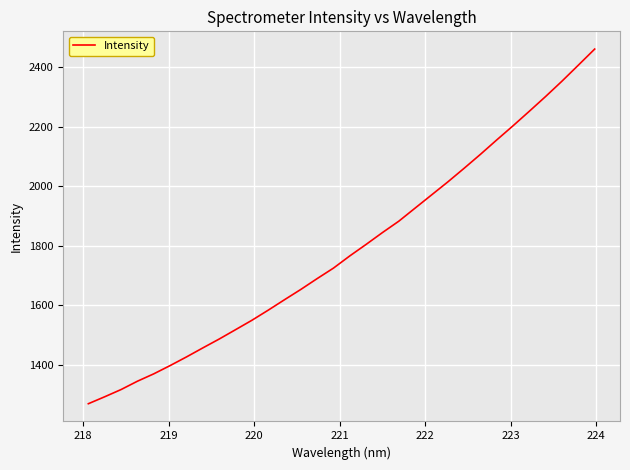

What is the difference between the maximum and minimum values?

1191.0